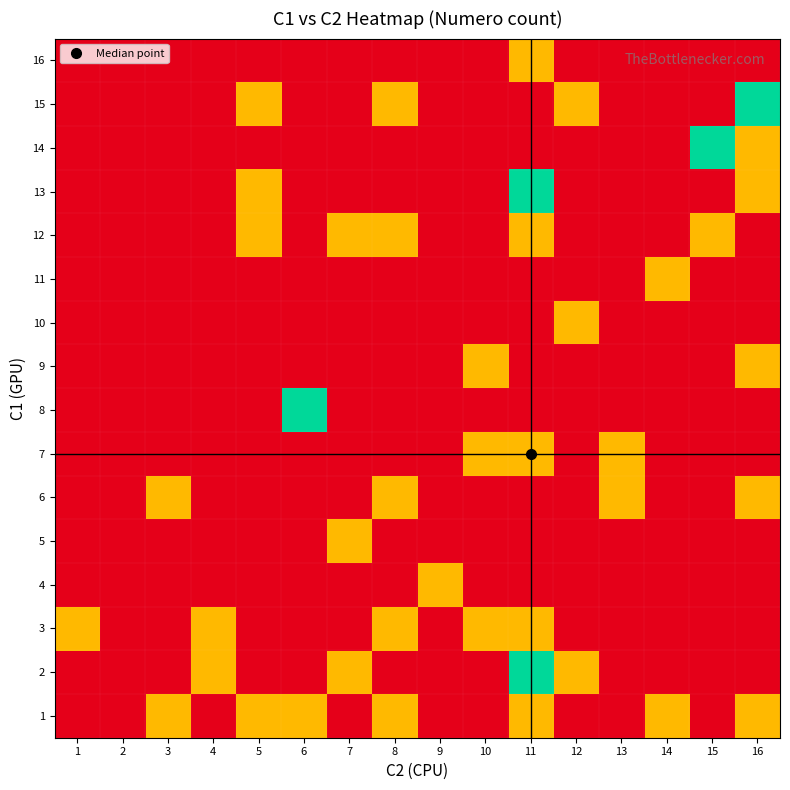

Which series has the largest range (max minus min)?

2